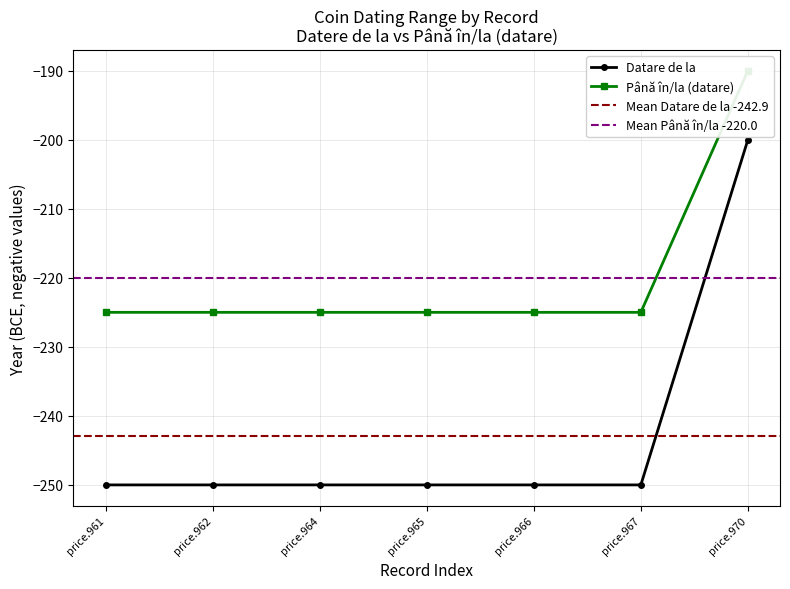

What is the approximate value of Până în/la (datare) at price.964?

-225